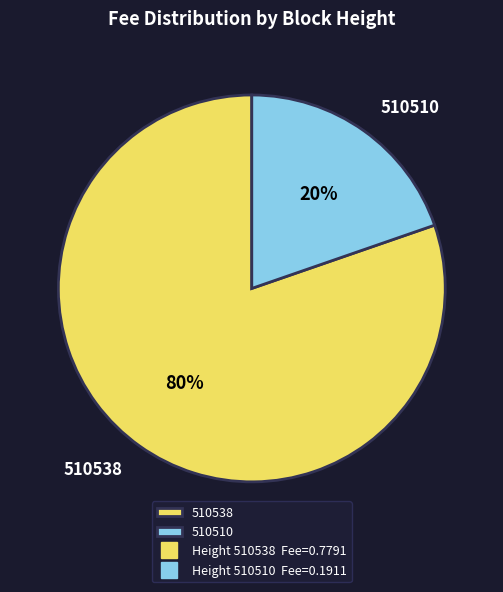

Does any single category account for the majority?

Yes